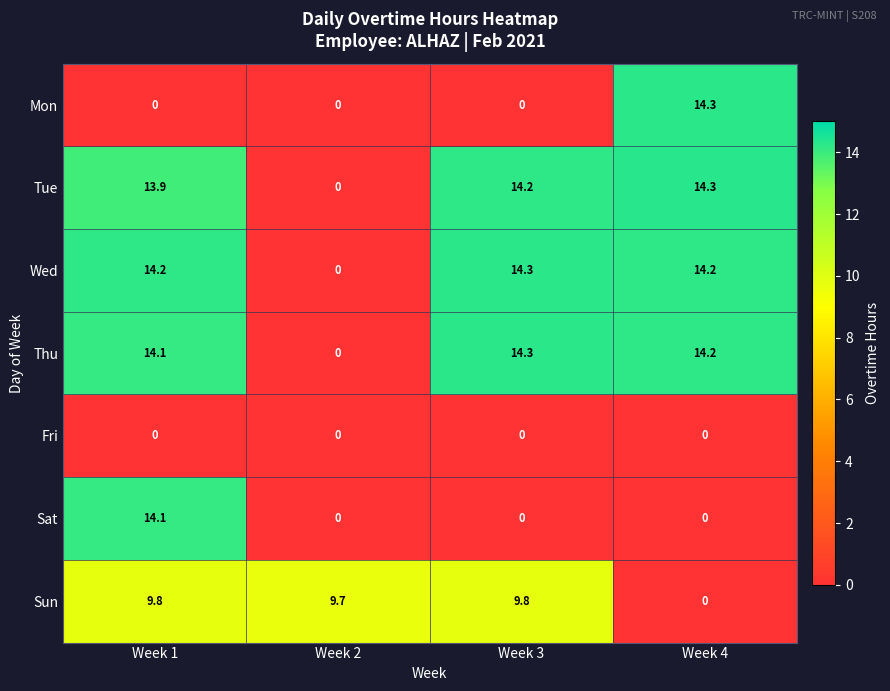

Reading left to right, what are all the values shown in this chart?

Mon: 0.0	0.0	0.0	14.3
Tue: 13.9	0.0	14.2	14.3
Wed: 14.2	0.0	14.3	14.2
Thu: 14.1	0.0	14.3	14.2
Fri: 0.0	0.0	0.0	0.0
Sat: 14.1	0.0	0.0	0.0
Sun: 9.8	9.7	9.8	0.0